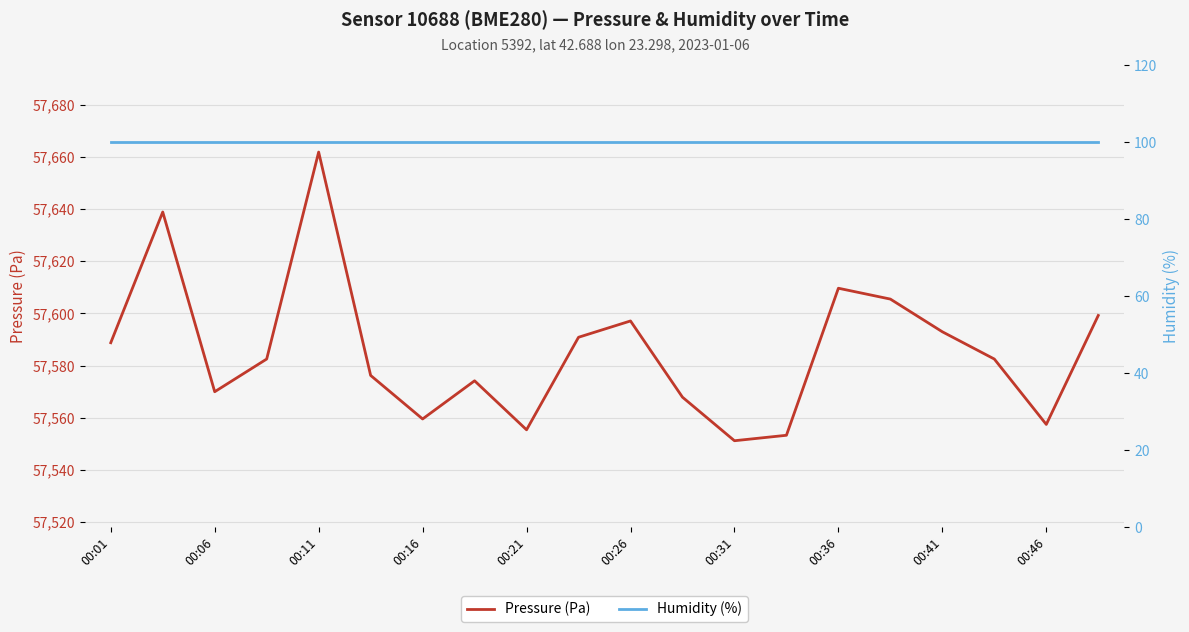

How many data points in Pressure (Pa) are above 57582?

11